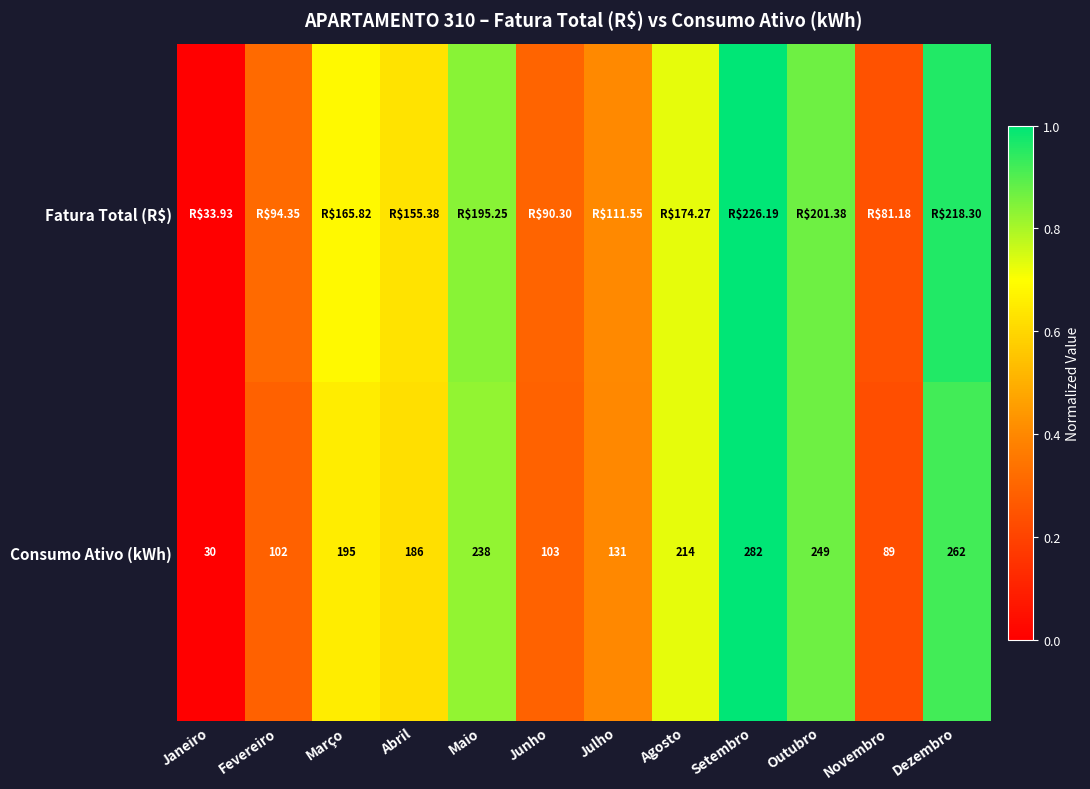

List the labels in order of Consumo Ativo (kWh) value, largest first.

Setembro, Dezembro, Outubro, Maio, Agosto, Março, Abril, Julho, Junho, Fevereiro, Novembro, Janeiro